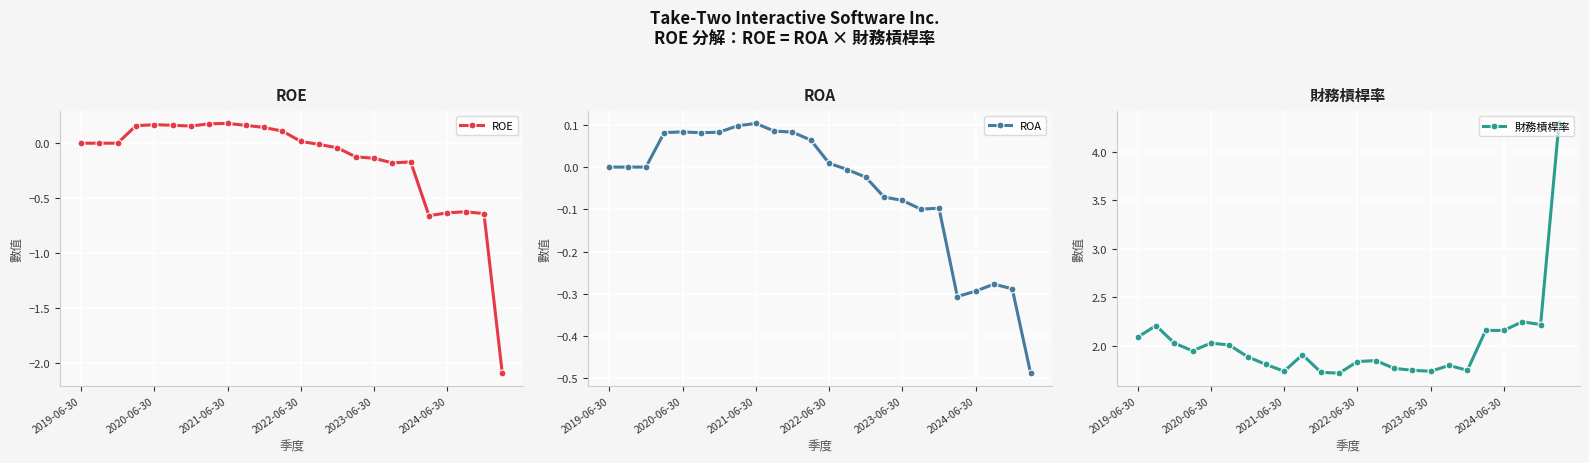

What is the minimum value for ROE?

-2.1